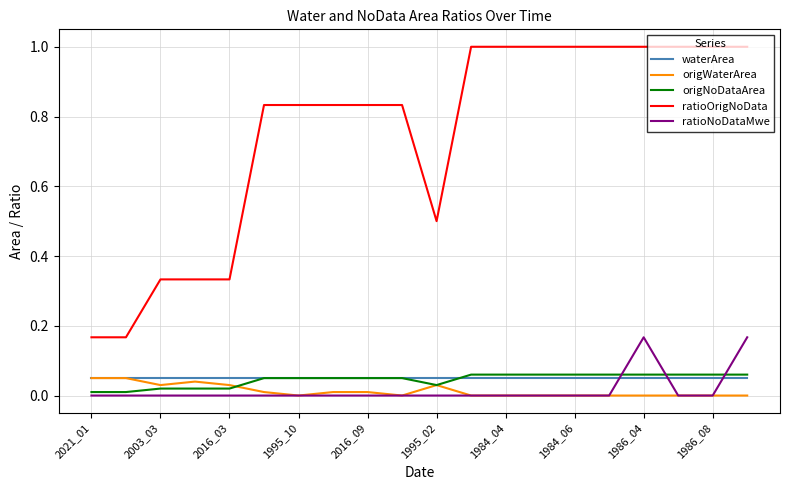

What is the sum of all origNoDataArea values?

0.9